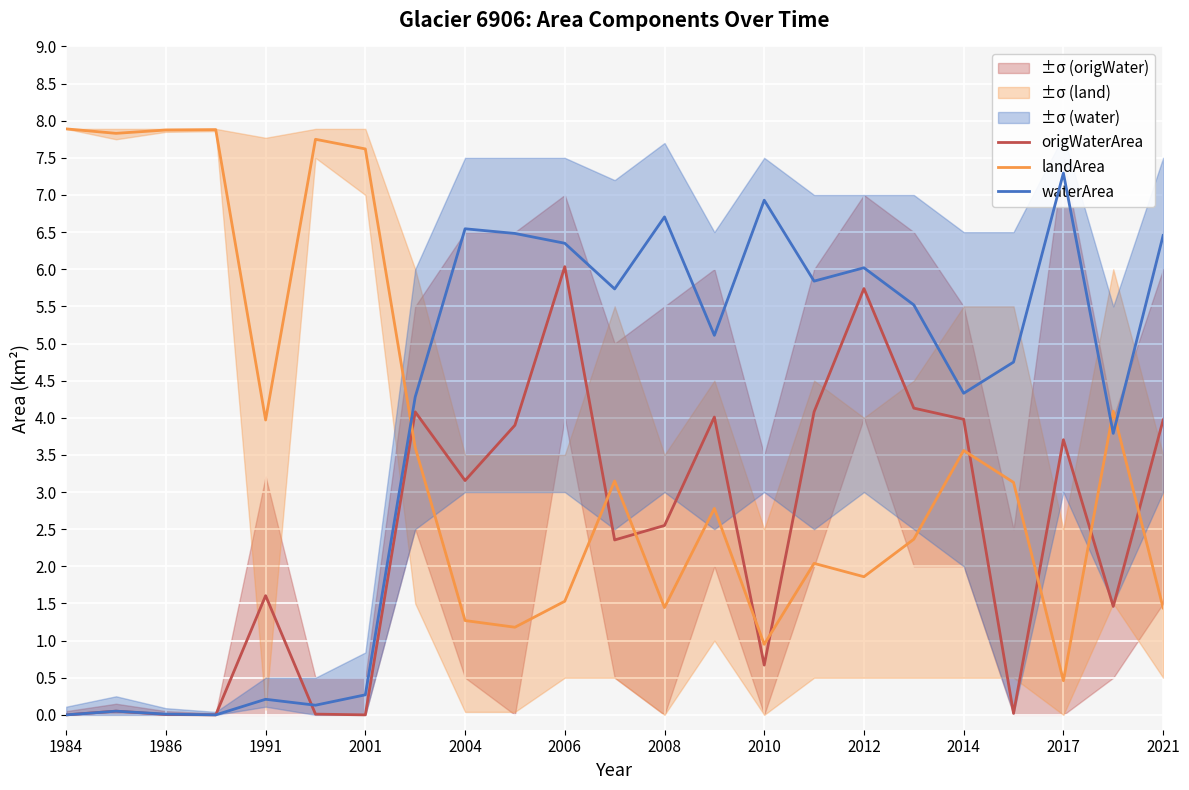

Where is origWaterArea nearest to the value 3?

2004